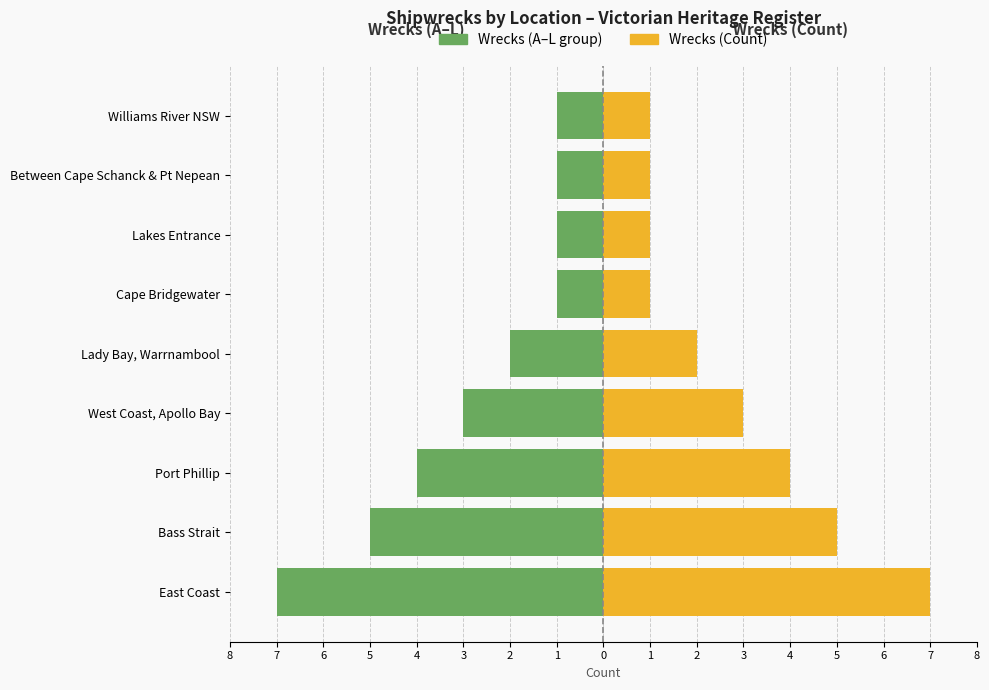

Reading right to left, transcribe all the data shown in this chart.

Wrecks (A–L group): -1	-1	-1	-1	-2	-3	-4	-5	-7
Wrecks (Count): 1	1	1	1	2	3	4	5	7